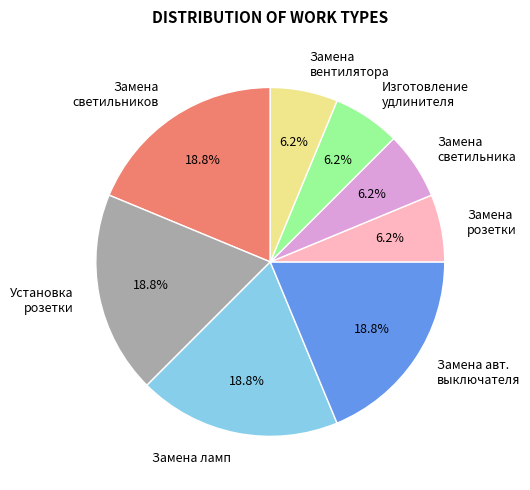

Which has a higher value, Замена ламп or Изготовление удлинителя?

Замена ламп